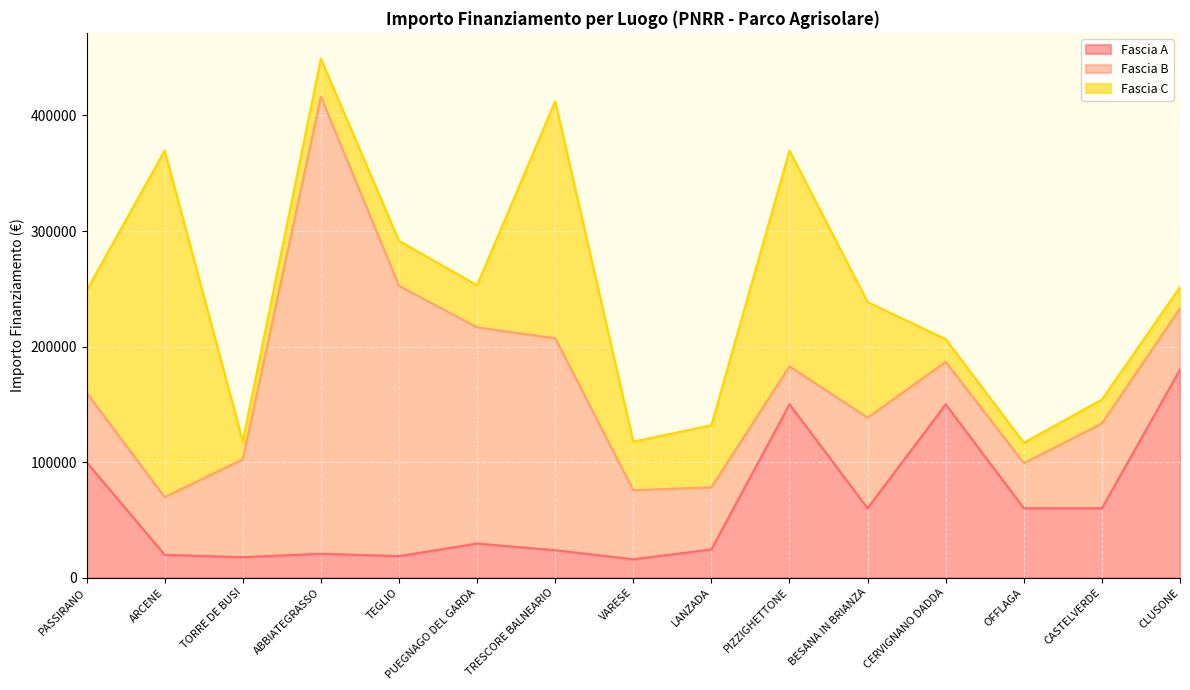

At which label does Fascia A reach its peak?

CLUSONE